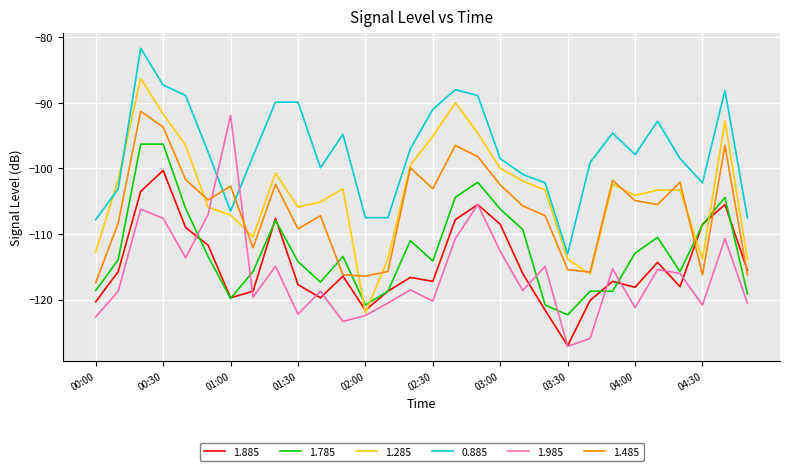

How many lines are shown in the chart?

6